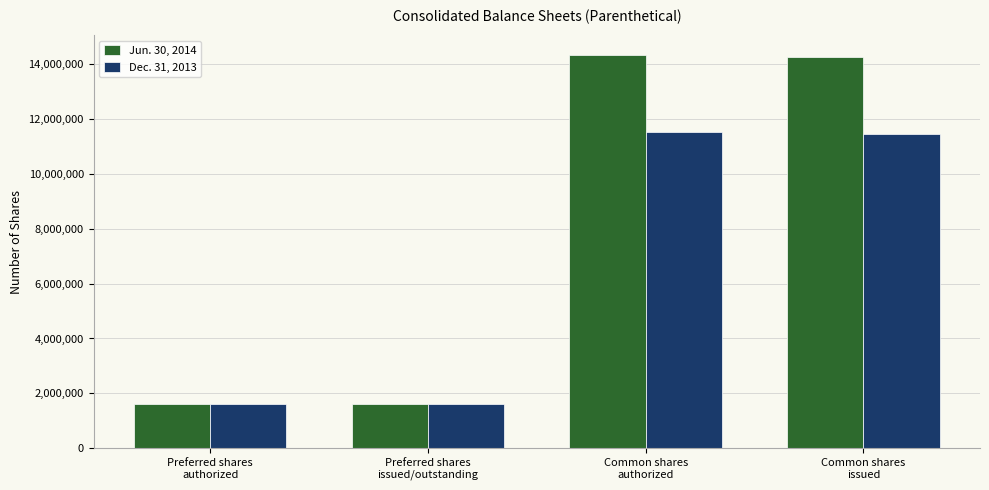

How many distinct data groups are displayed?

2